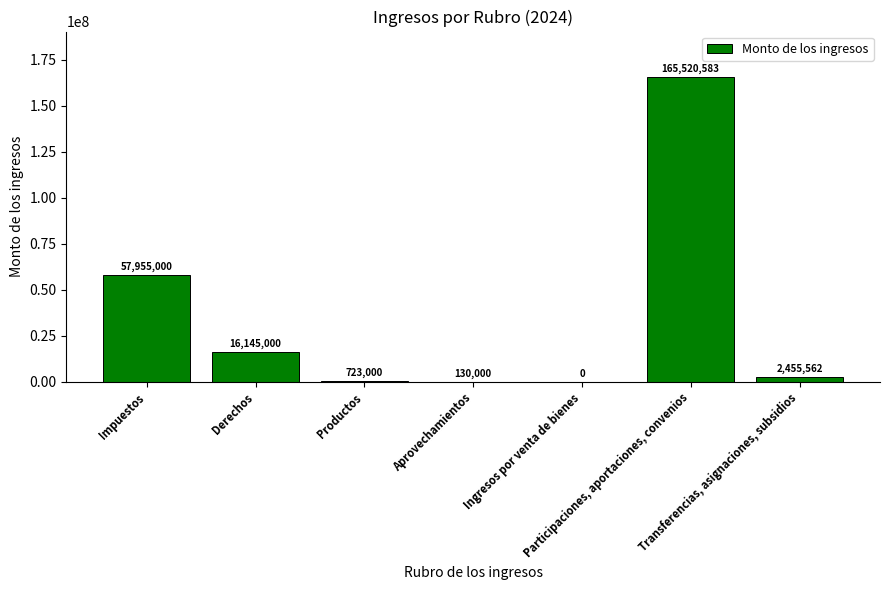

How many data points does each series have?

7